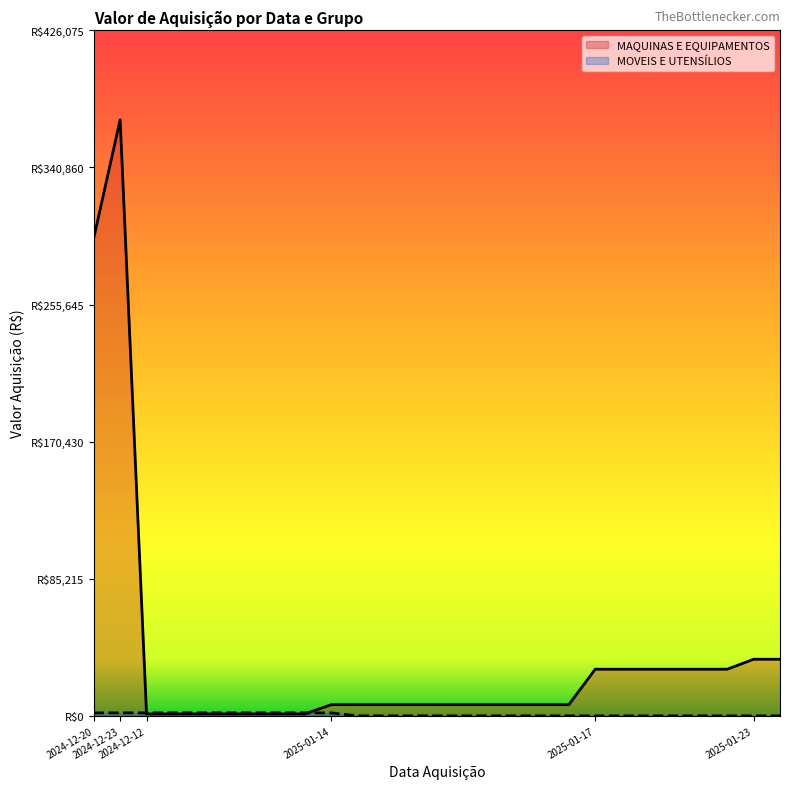

Count the number of categories in the chart.

27